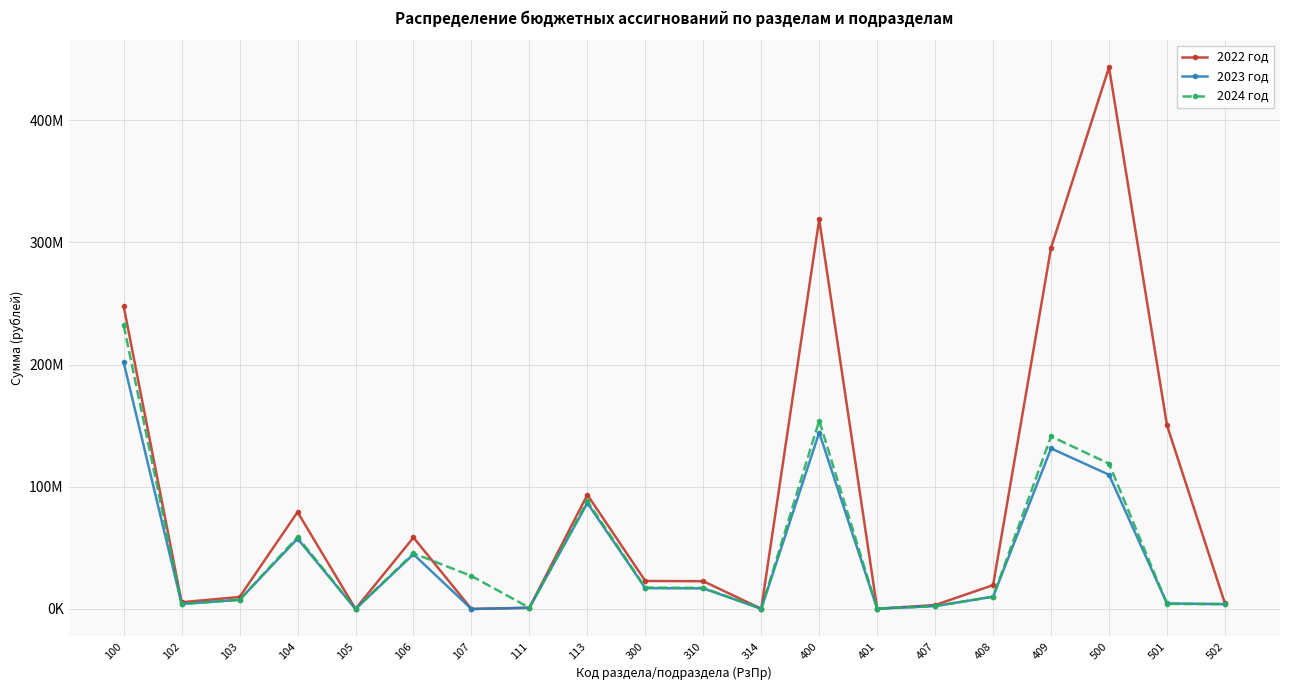

Does the chart have visible grid lines?

Yes